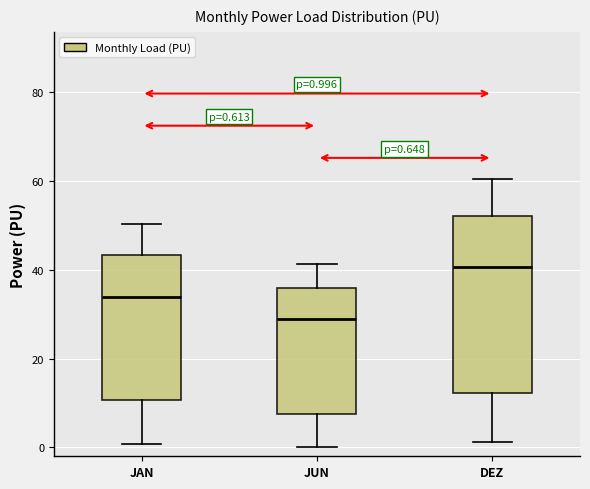

Comparing the boxes themselves (not the whiskers), which one is the tallest?

DEZ